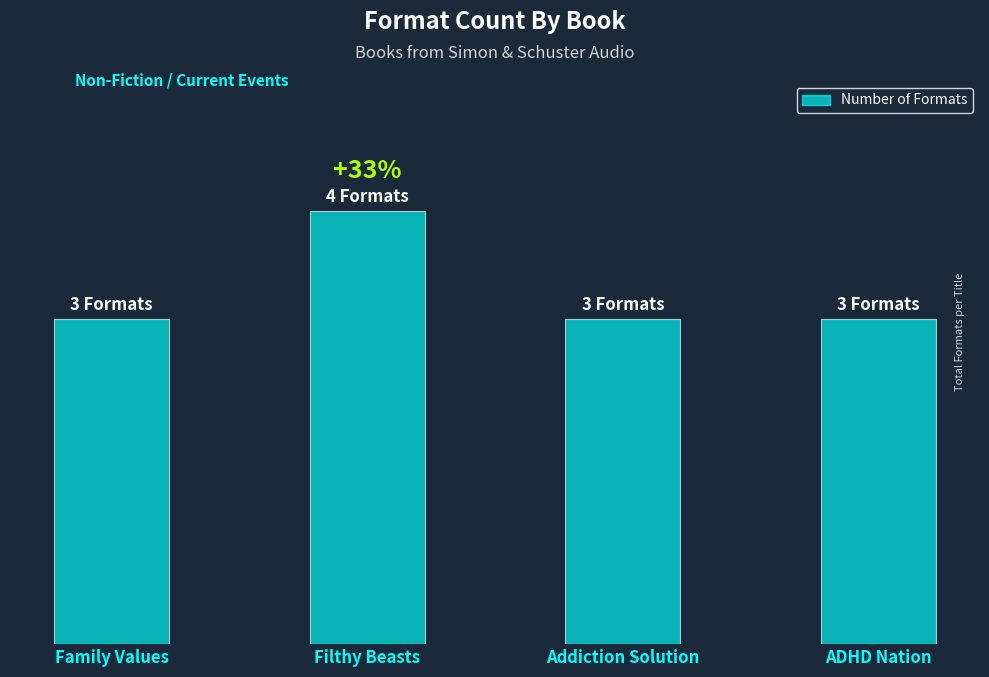

Between Family Values and Filthy Beasts, which is larger?

Filthy Beasts